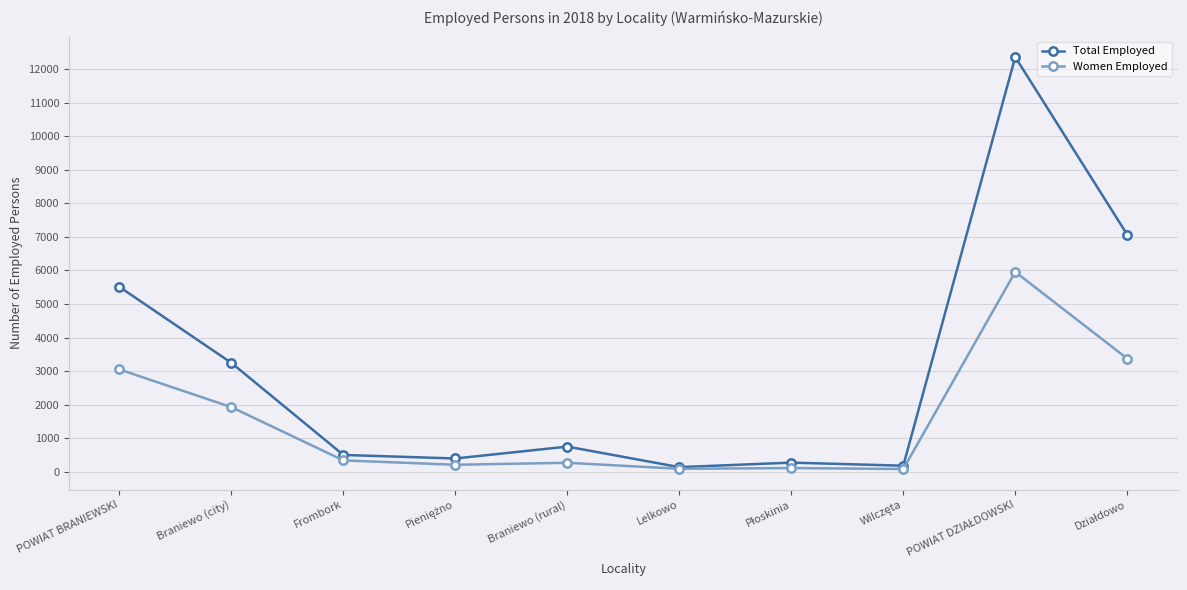

How many lines are shown in the chart?

2